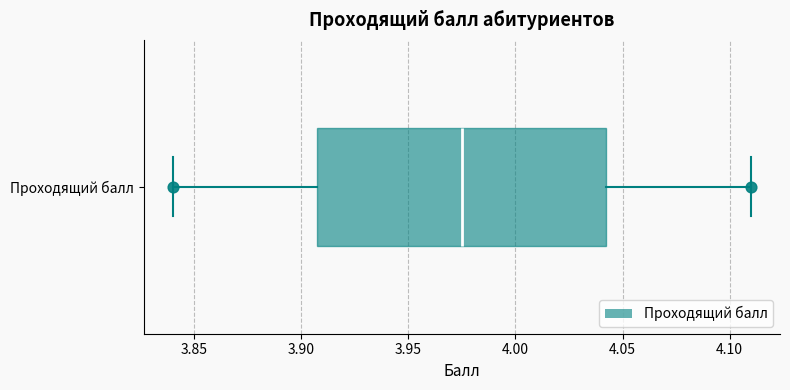

Transcribe this box plot: give where the median line is, the range the box spans, and where the two whiskers end, as read against the x-axis. The values are not printed on the chart, so give them approximately, as read against the axis.

median 3.975, box 3.910 to 4.045, whiskers 3.840 to 4.110